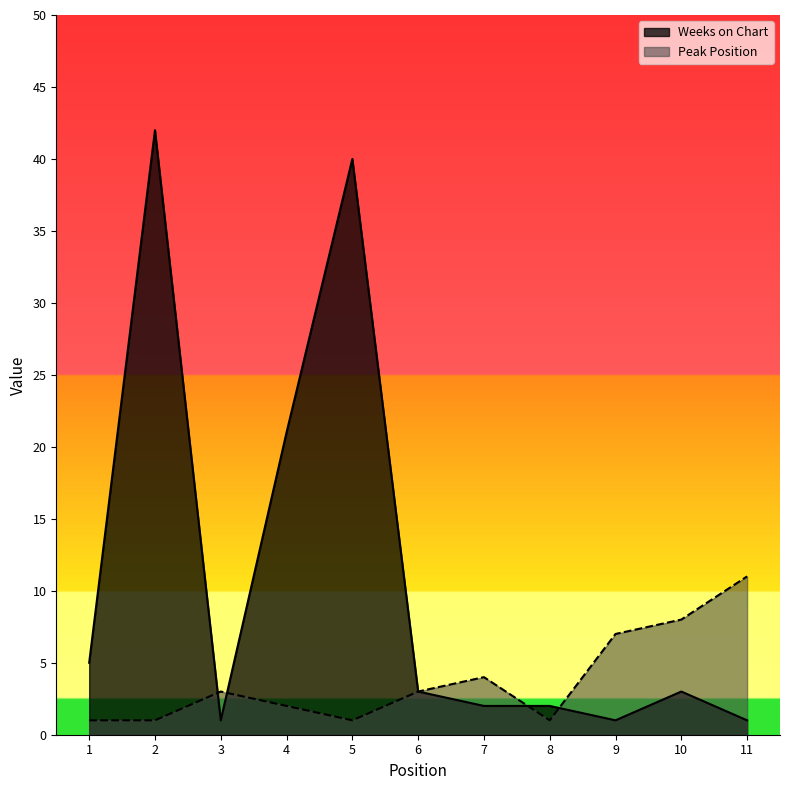

Rank the categories by Weeks on Chart value from lowest to highest.

3, 9, 11, 7, 8, 6, 10, 1, 4, 5, 2